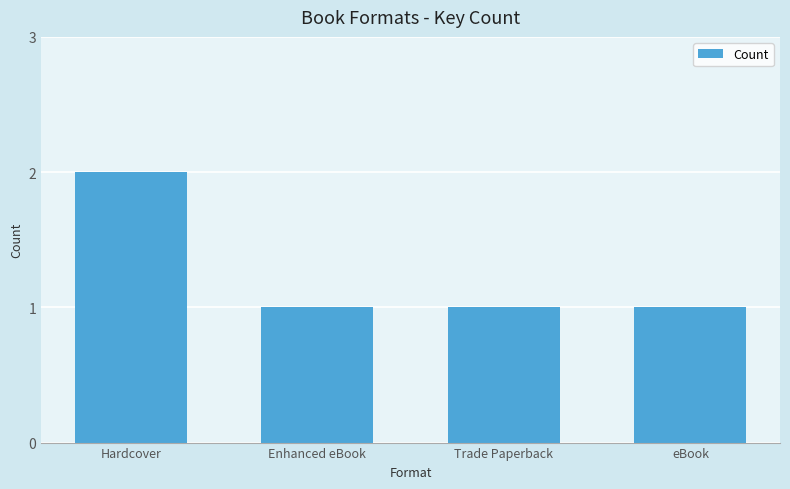

The chart shows a value of 1 at Hardcover. True or false?

False